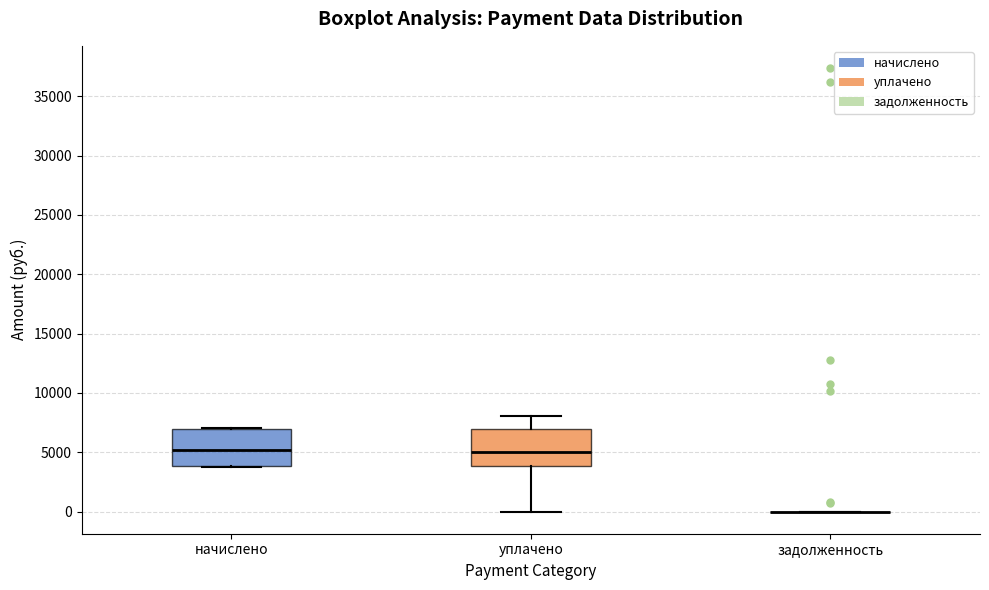

Reading left to right, transcribe this box plot: for each box, give where its median line is, the range the box spans, and where its two whiskers end, as read against the y-axis. The values are not printed on the chart, so give them approximately, as read against the axis.

начислено: median 5000, box 4000 to 7000, whiskers 4000 to 7000
уплачено: median 5000, box 4000 to 7000, whiskers 0 to 8000
задолженность: box collapsed to a line at 0, whiskers 0 to 0